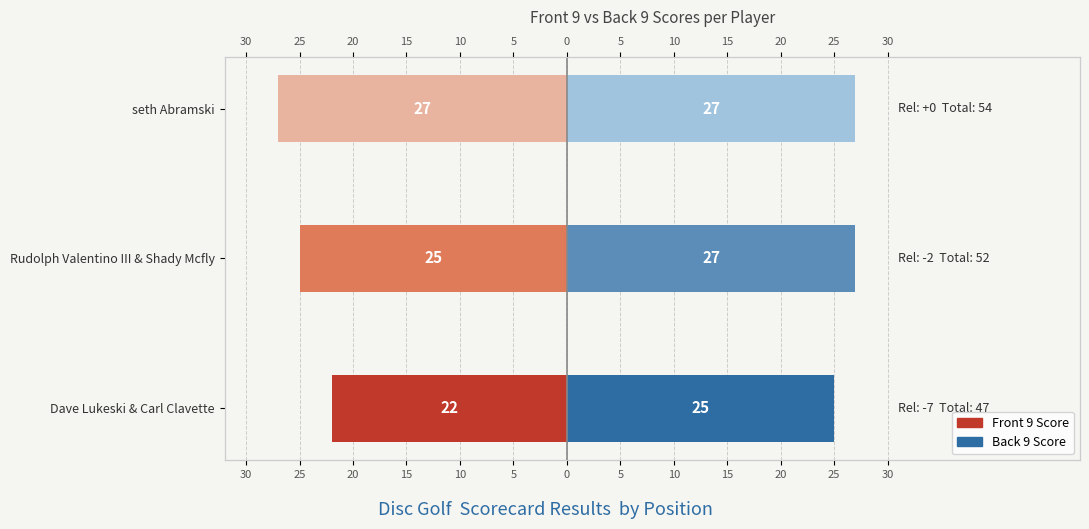

Read the Front 9 value at Rudolph Valentino III & Shady Mcfly.

-25